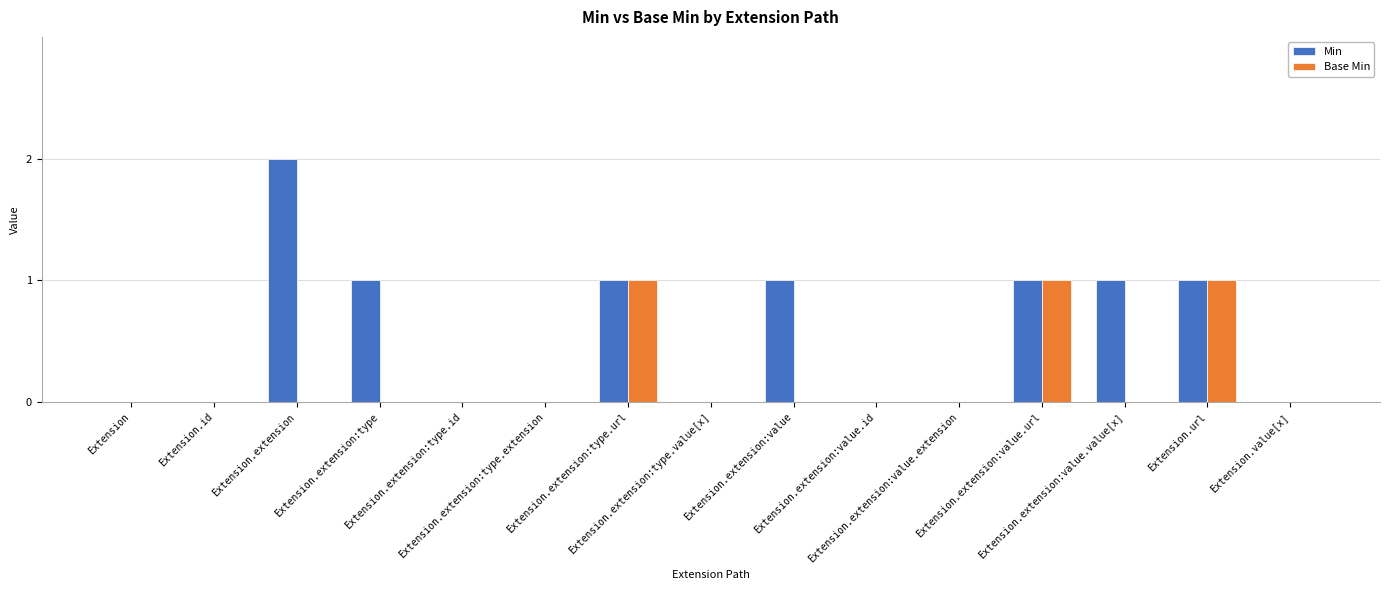

The Min series shows 2 at Extension.extension. True or false?

True